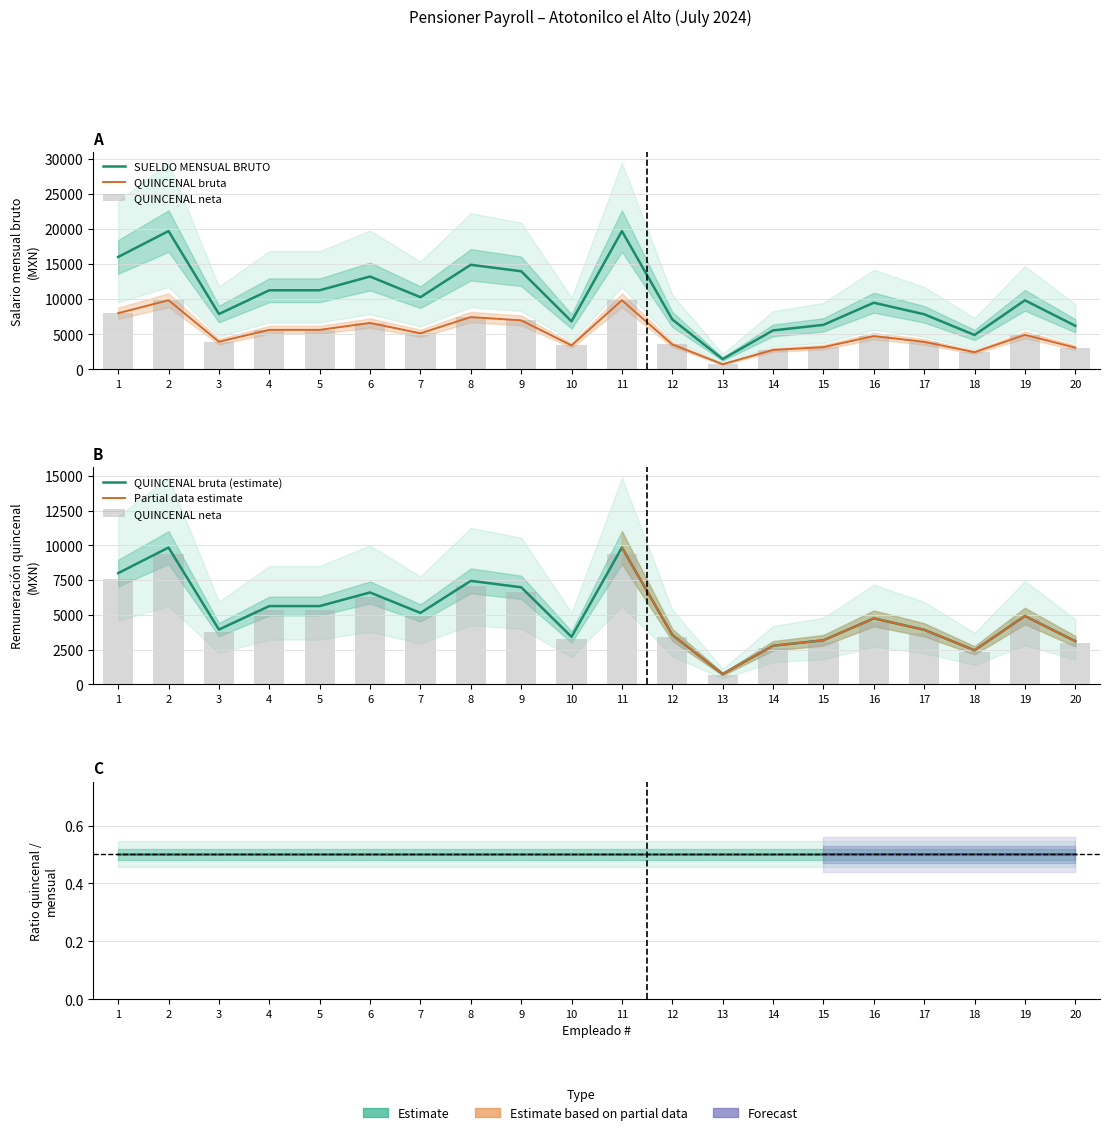

True or false: SUELDO MENSUAL BRUTO has a value of 9494.1 at 16.

True